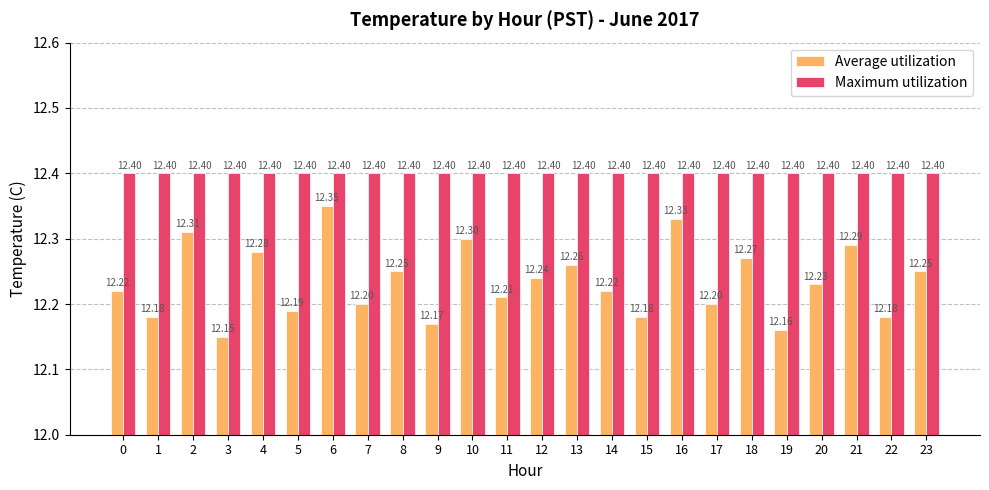

What is the smallest value displayed?

12.2